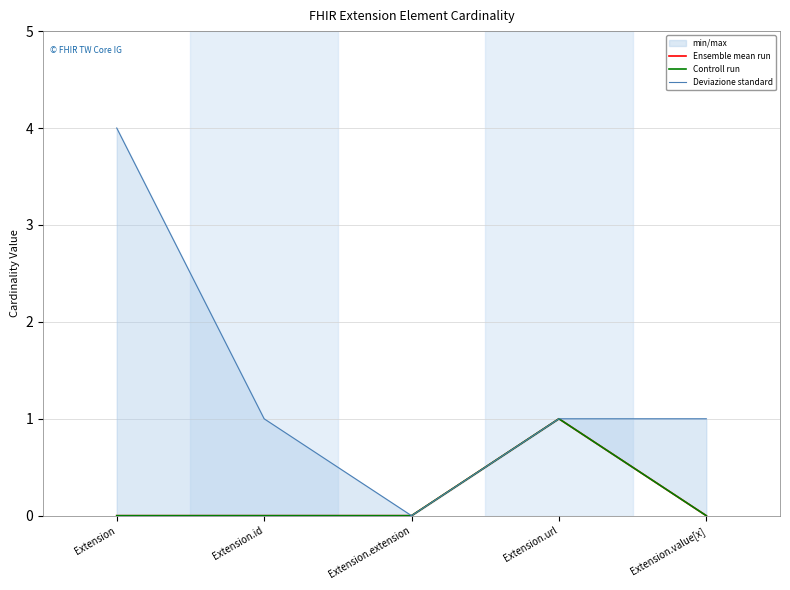

Rank the categories by Ensemble mean run value from highest to lowest.

Extension.url, Extension, Extension.id, Extension.extension, Extension.value[x]